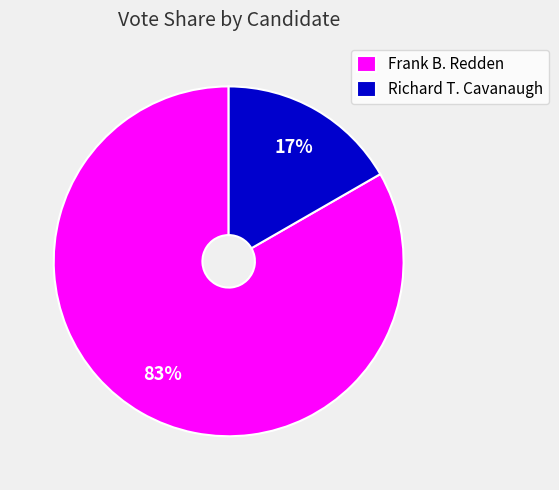

What is the largest slice in the pie chart?

Frank B. Redden